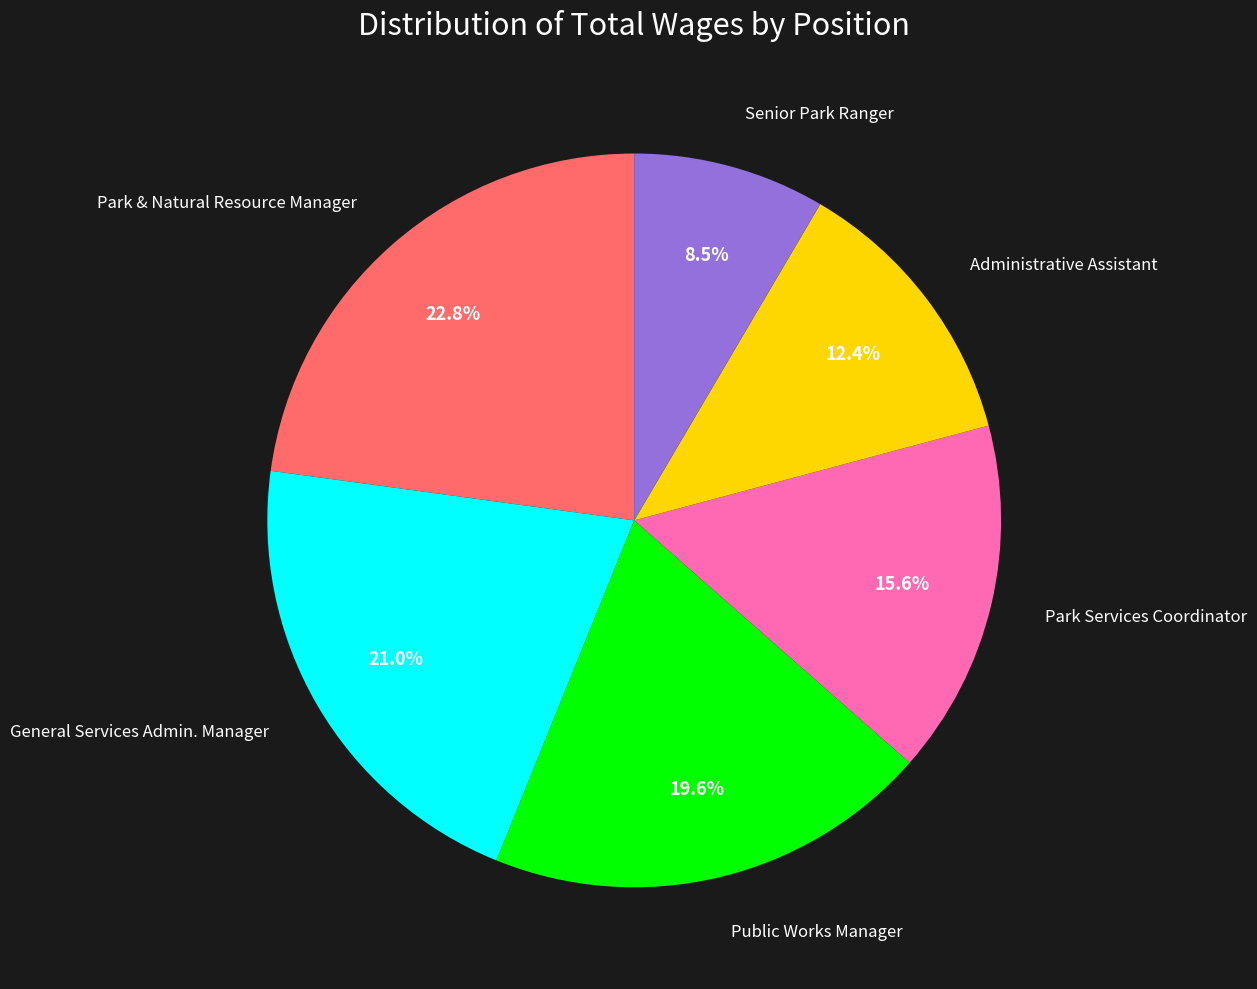

How many slices are in this pie chart?

6